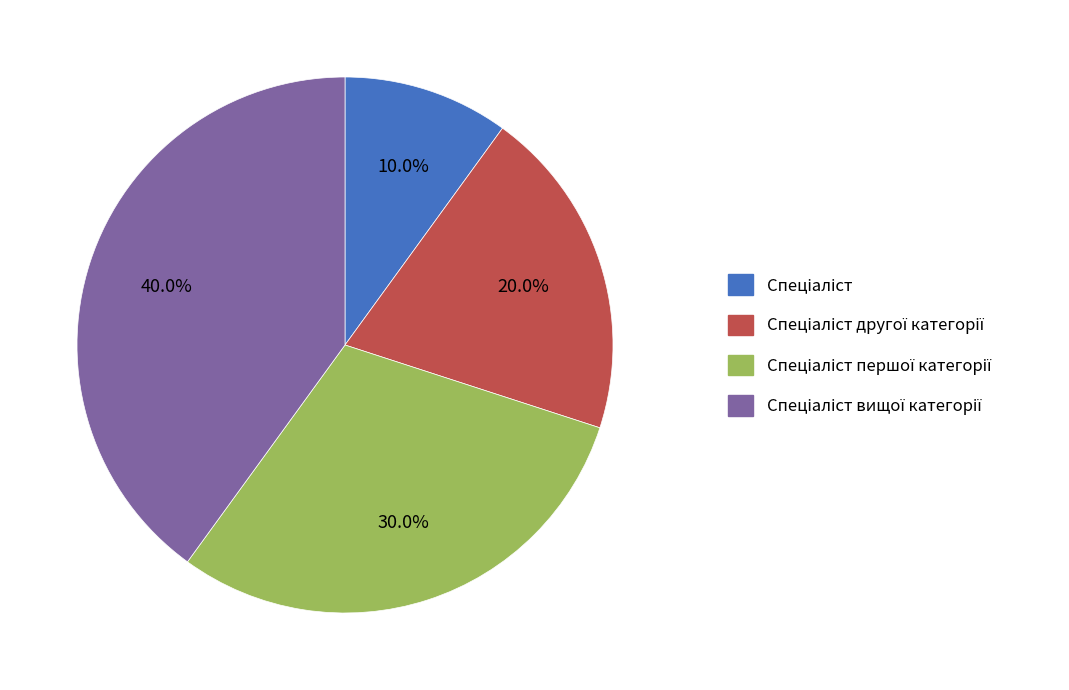

Does any single category account for the majority?

No